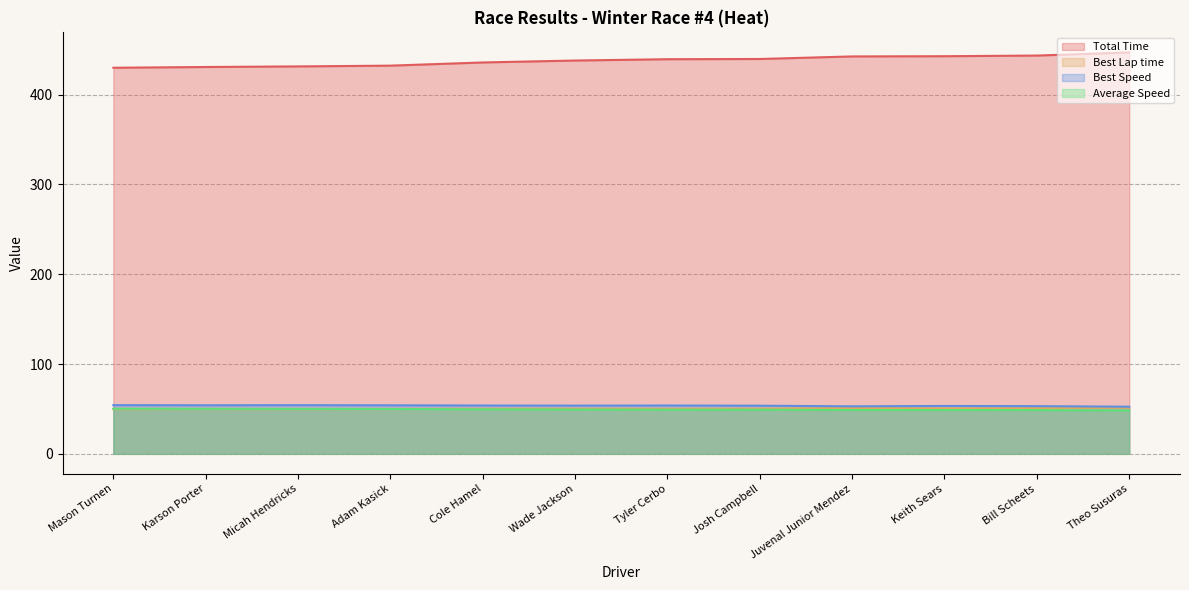

Is the value of Average Speed at Josh Campbell greater than the value of Total Time at Keith Sears?

No